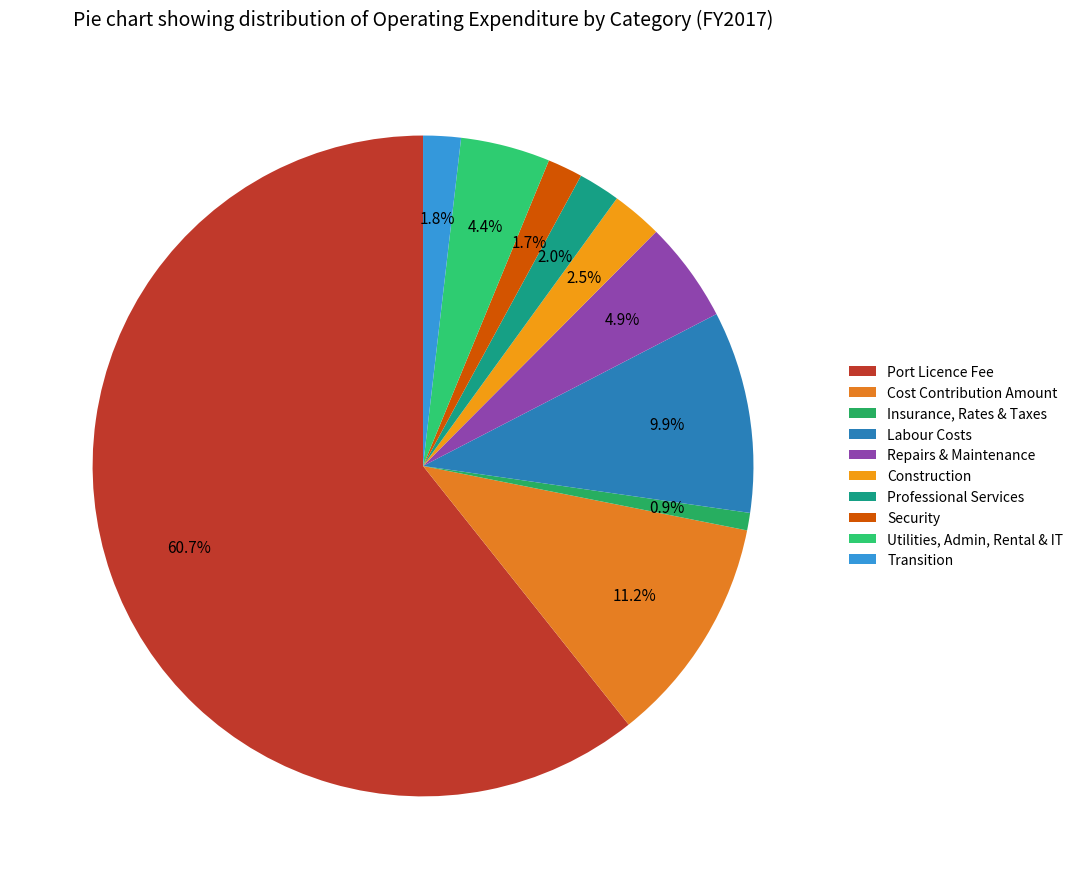

What is the smallest slice in the pie chart?

Insurance, Rates & Taxes